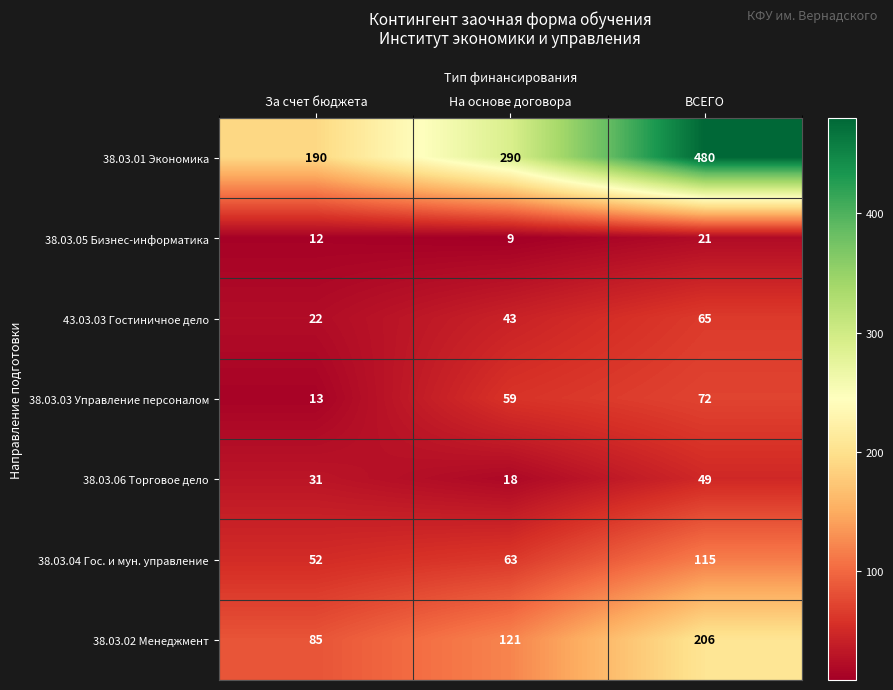

Reading left to right, what are all the values shown in this chart?

38.03.01 Экономика: 190	290	480
38.03.05 Бизнес-информатика: 12	9	21
43.03.03 Гостиничное дело: 22	43	65
38.03.03 Управление персоналом: 13	59	72
38.03.06 Торговое дело: 31	18	49
38.03.04 Гос. и мун. управление: 52	63	115
38.03.02 Менеджмент: 85	121	206